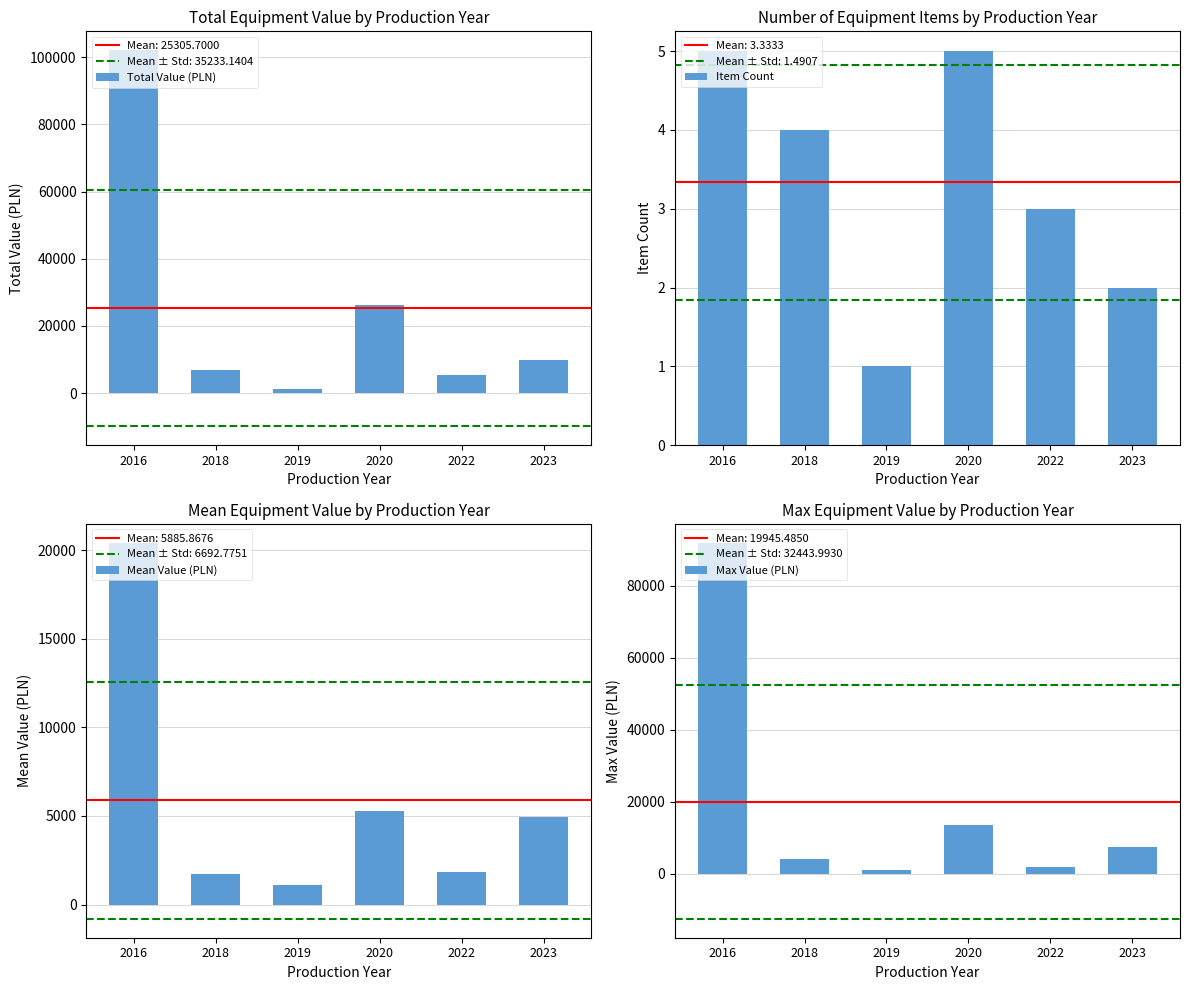

List the labels in order of Max Value (PLN) value, smallest first.

2019, 2022, 2018, 2023, 2020, 2016